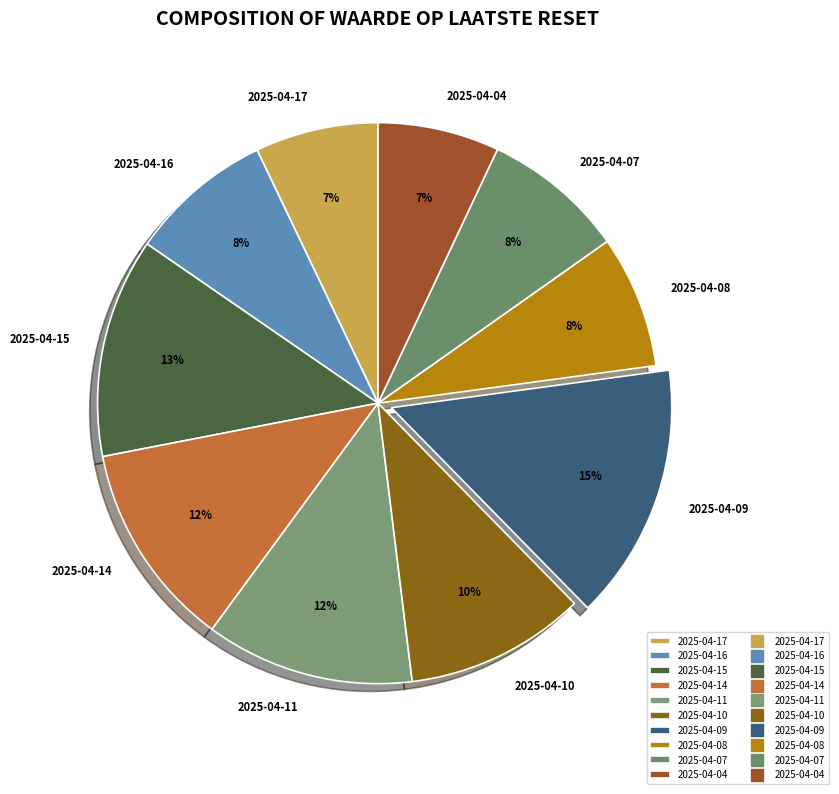

To the nearest percent, what percentage of the pie is 2025-04-15?

13%